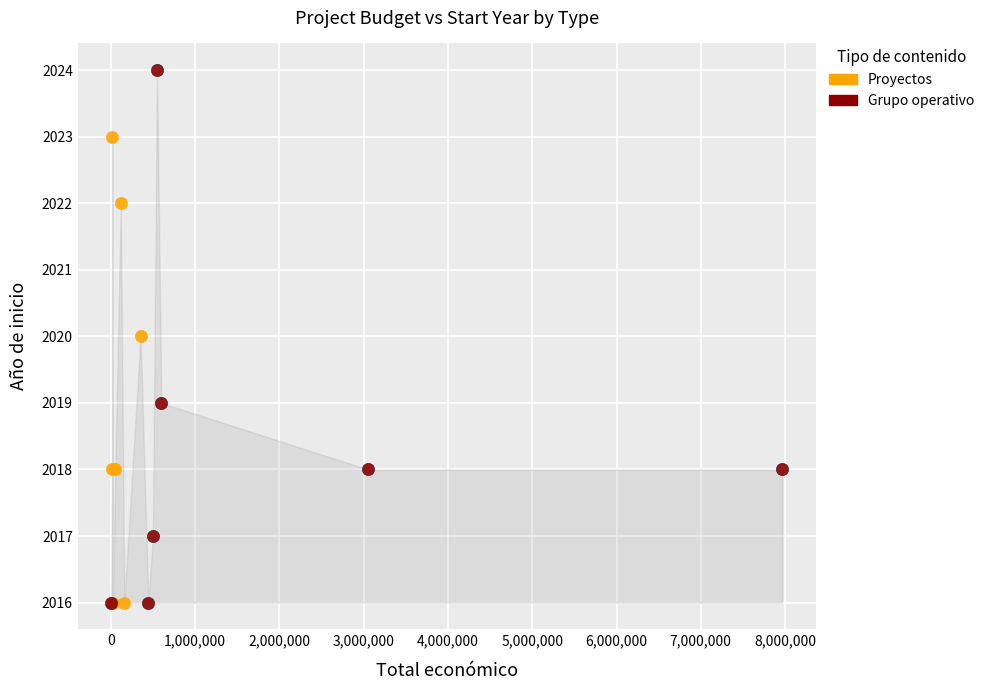

Which series reaches the maximum Y coordinate?

Grupo operativo